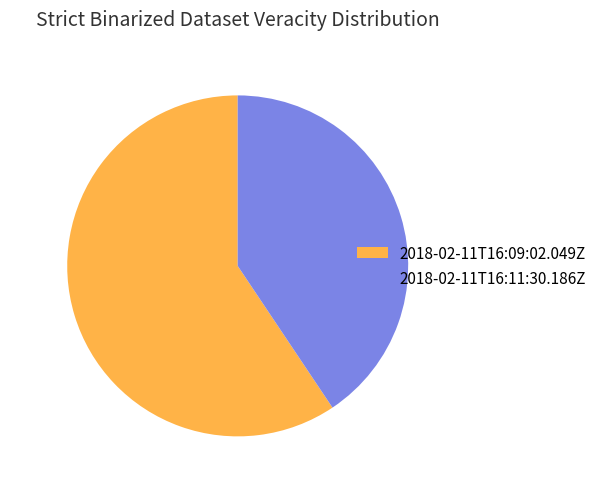

Does 2018-02-11T16:09:02.049Z account for over 50% of the chart?

Yes